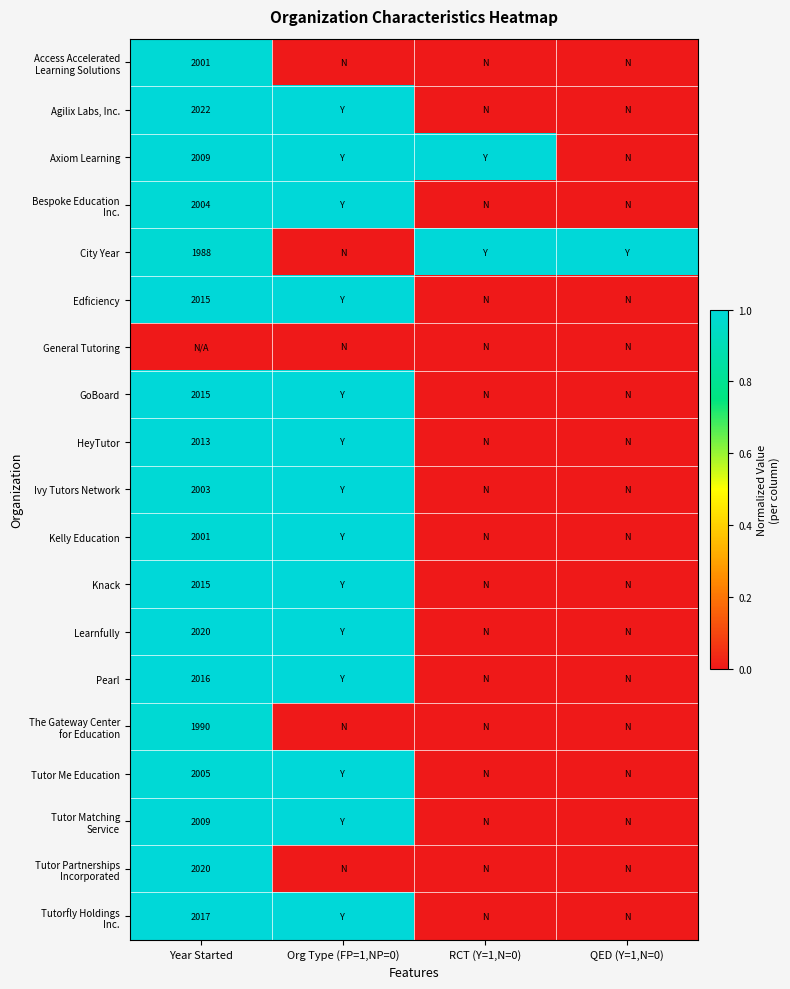

Is it true that Kelly Education equals 2001 at Year Started?

True